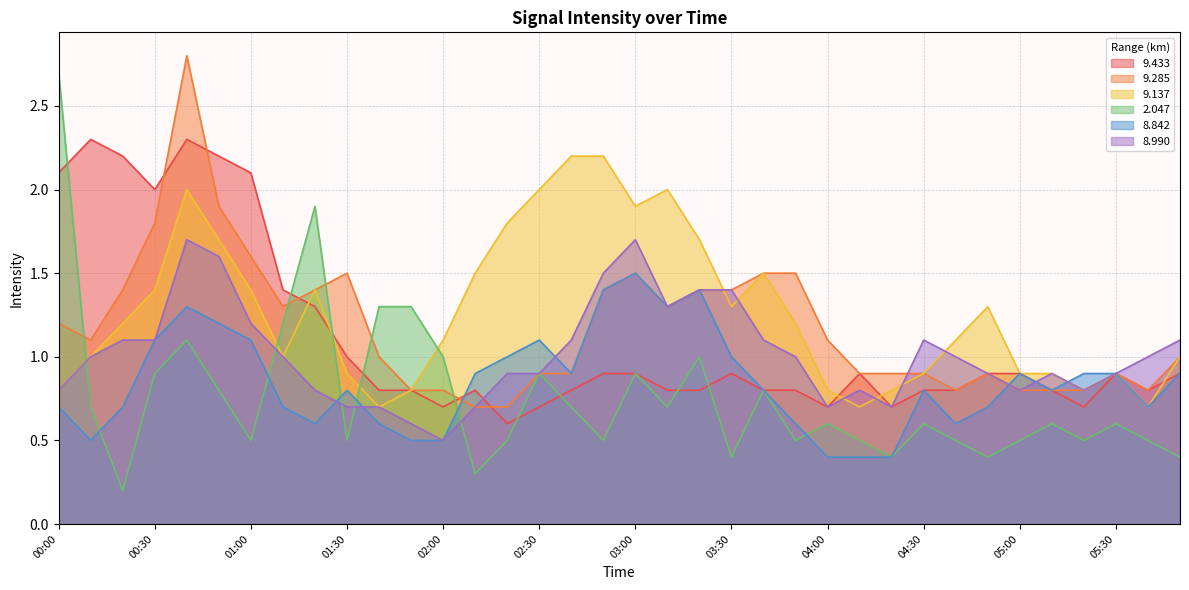

What is the difference between the 9.433 values at 05:20 and 02:40?

0.1